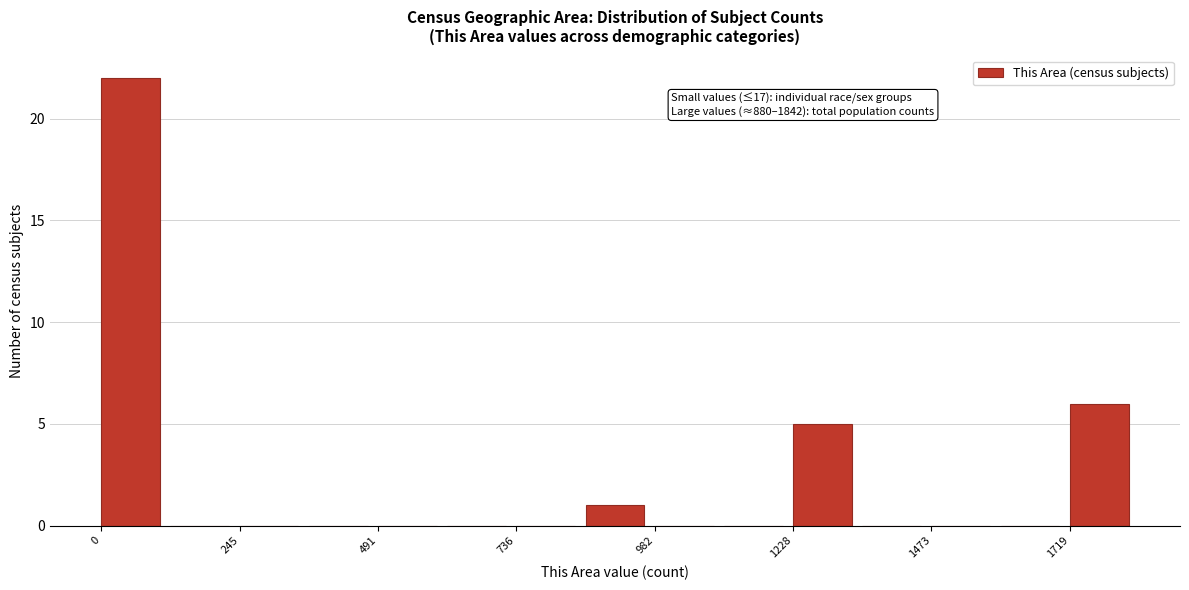

Around what value on the x-axis is the tallest bar? Give the approximate position of its centre, as read against the axis.

50